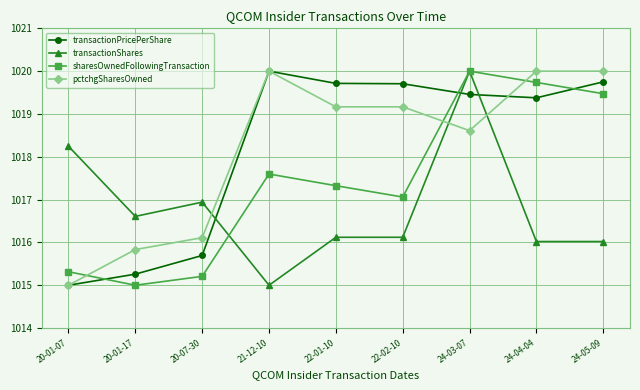

What is the sum of all sharesOwnedFollowingTransaction values?

9156.7